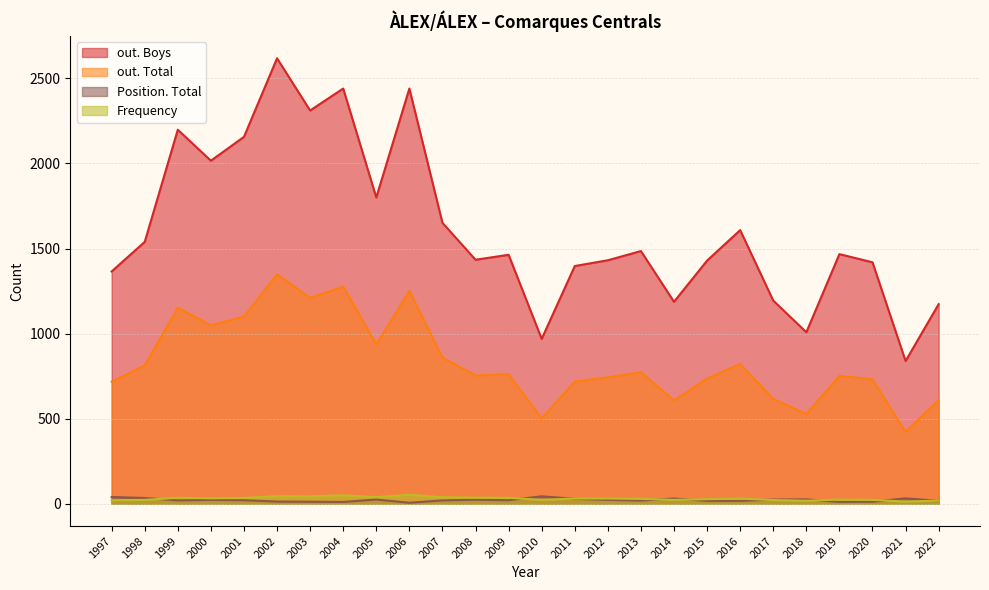

Reading right to left, what are all the values shown in this chart?

Frequency: 1997=21	1998=23	1999=35	2000=32	2001=34	2002=45	2003=44	2004=50	2005=39	2006=53	2007=38	2008=36	2009=35	2010=23	2011=31	2012=31	2013=29	2014=23	2015=27	2016=30	2017=22	2018=18	2019=25	2020=23	2021=13	2022=19
Position. Total: 1997=40	1998=34	1999=20	2000=23	2001=21	2002=13	2003=12	2004=11	2005=25	2006=6	2007=20	2008=24	2009=21	2010=44	2011=29	2012=23	2013=19	2014=31	2015=17	2016=17	2017=25	2018=26	2019=11	2020=12	2021=32	2022=17
out. Total: 1997=717	1998=814	1999=1152	2000=1049	2001=1100	2002=1349	2003=1210	2004=1276	2005=936	2006=1251	2007=859	2008=754	2009=761	2010=502	2011=718	2012=743	2013=773	2014=607	2015=736	2016=822	2017=616	2018=528	2019=752	2020=731	2021=422	2022=610
out. Boys: 1997=1365	1998=1539	1999=2198	2000=2016	2001=2156	2002=2618	2003=2311	2004=2440	2005=1800	2006=2440	2007=1651	2008=1434	2009=1463	2010=969	2011=1397	2012=1431	2013=1485	2014=1187	2015=1429	2016=1608	2017=1194	2018=1008	2019=1467	2020=1419	2021=839	2022=1173